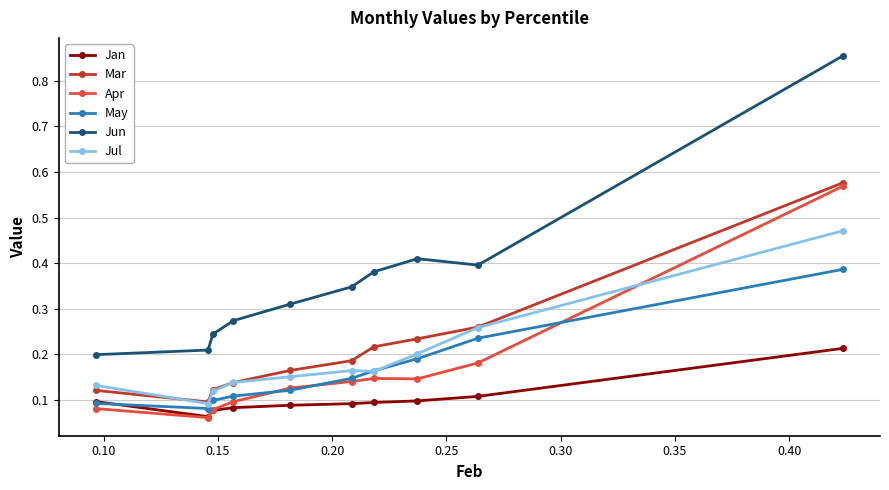

True or false: Mar and Jun cross at least once.

False